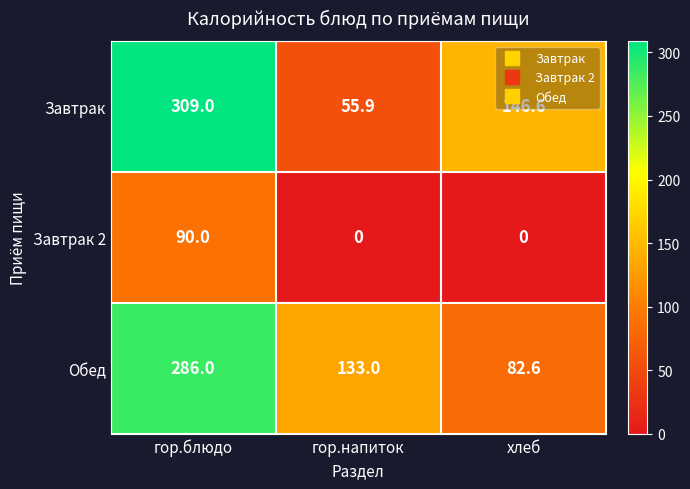

At how many categories does at least one series exceed 84?

3